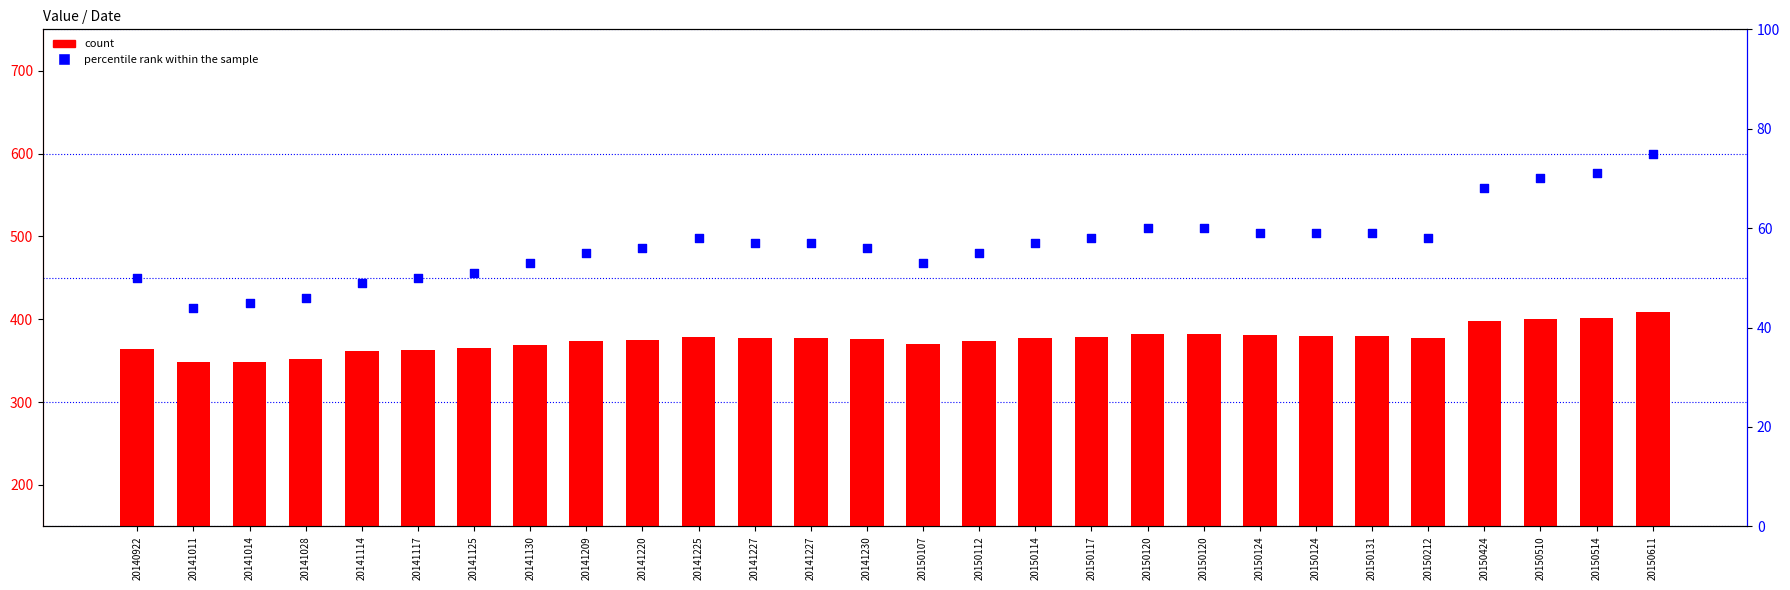

Which series contains the lowest Y value?

percentile rank within the sample